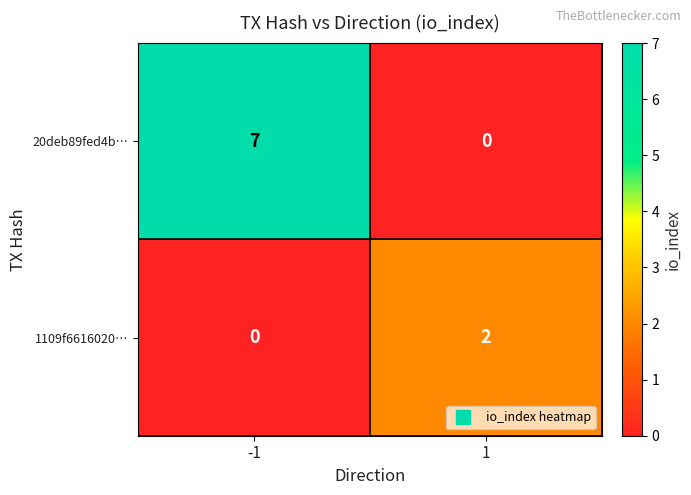

The value of 20deb89fed4b… at 1 is 4. True or false?

False